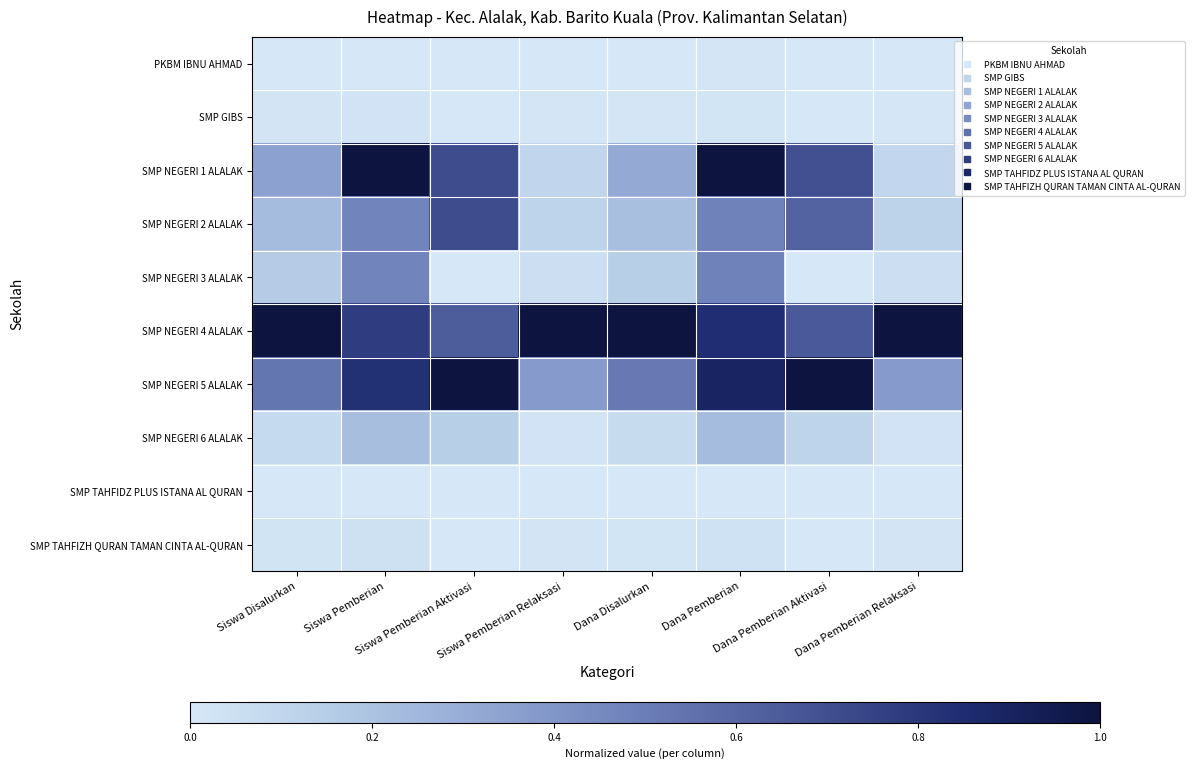

Count the number of data series in this chart.

10